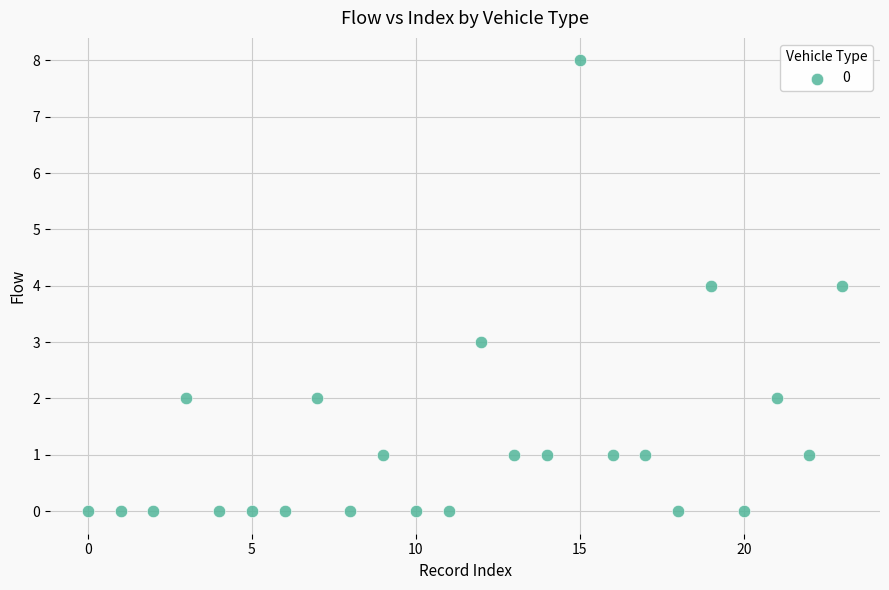

What is the range of Y values (max minus min)?

8